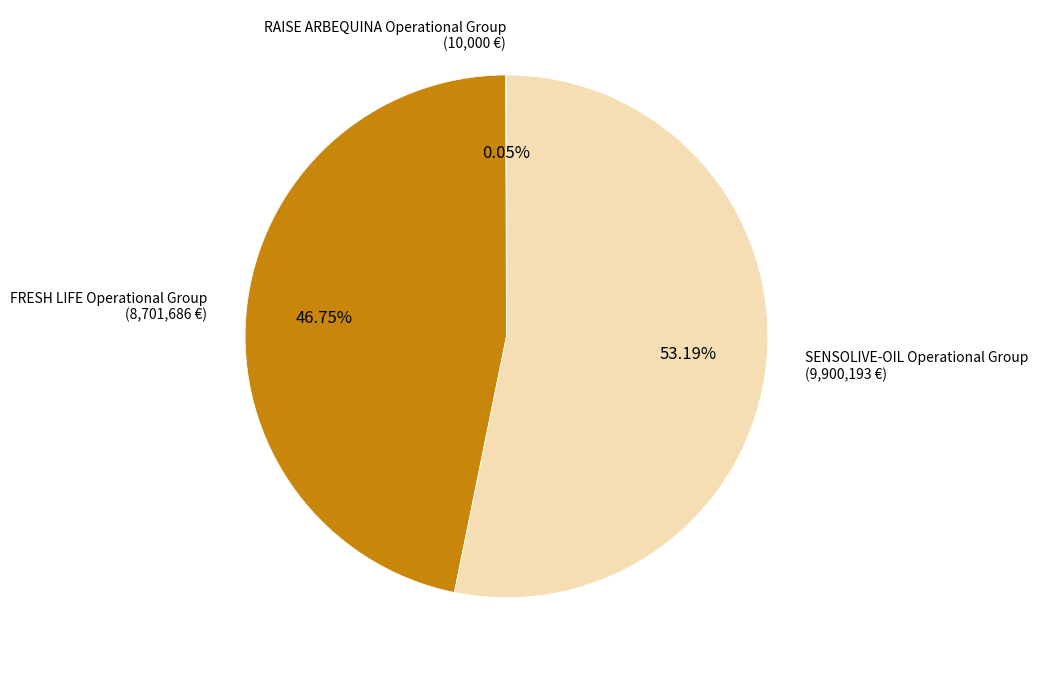

Do SENSOLIVE-OIL Operational Group and FRESH LIFE Operational Group together represent more than half of the pie?

Yes